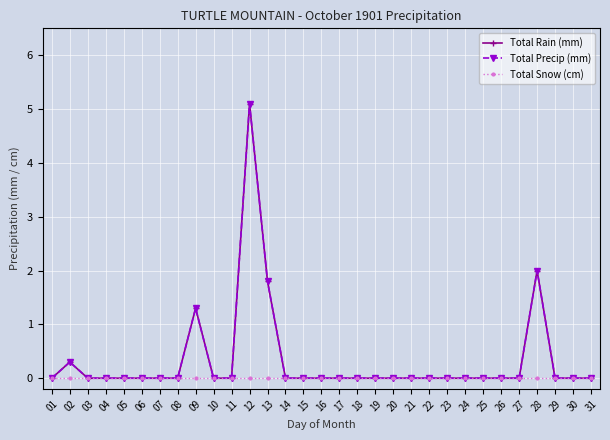

Reading left to right, transcribe all the data shown in this chart.

Total Rain (mm): 0.0	0.3	0.0	0.0	0.0	0.0	0.0	0.0	1.3	0.0	0.0	5.1	1.8	0.0	0.0	0.0	0.0	0.0	0.0	0.0	0.0	0.0	0.0	0.0	0.0	0.0	0.0	2.0	0.0	0.0	0.0
Total Precip (mm): 0.0	0.3	0.0	0.0	0.0	0.0	0.0	0.0	1.3	0.0	0.0	5.1	1.8	0.0	0.0	0.0	0.0	0.0	0.0	0.0	0.0	0.0	0.0	0.0	0.0	0.0	0.0	2.0	0.0	0.0	0.0
Total Snow (cm): 0.0	0.0	0.0	0.0	0.0	0.0	0.0	0.0	0.0	0.0	0.0	0.0	0.0	0.0	0.0	0.0	0.0	0.0	0.0	0.0	0.0	0.0	0.0	0.0	0.0	0.0	0.0	0.0	0.0	0.0	0.0